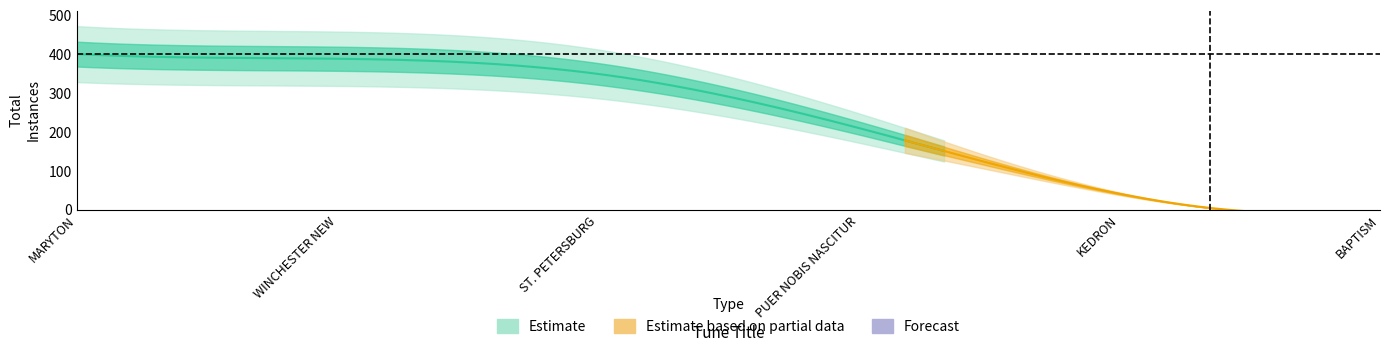

At which label does the data first exceed 349?

MARYTON